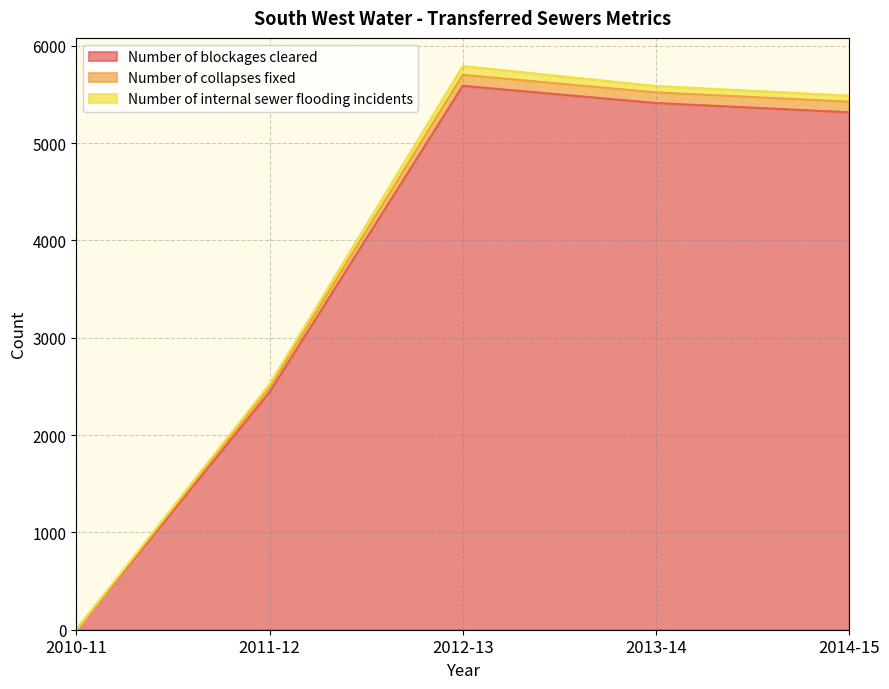

At which label does Number of blockages cleared reach its peak?

2012-13